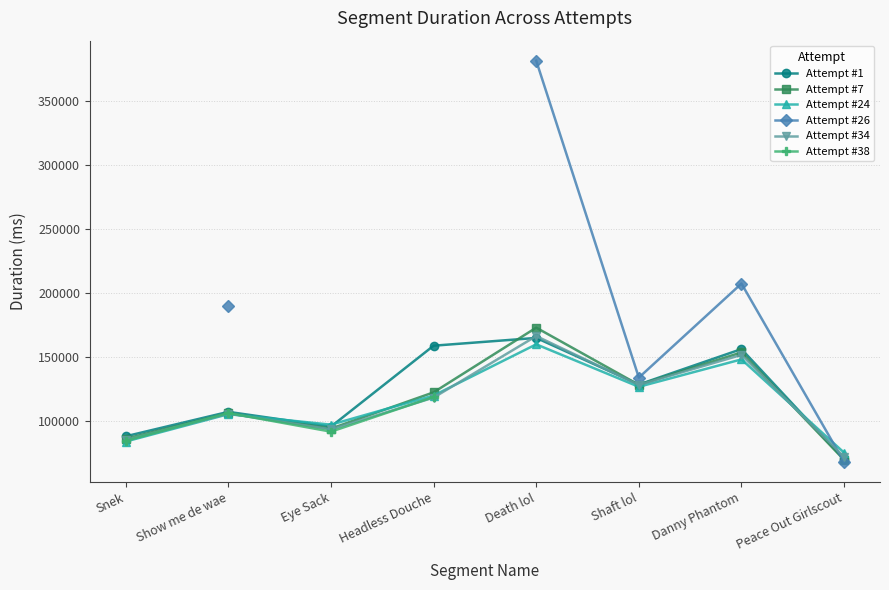

Which label corresponds to the smallest value in the chart?

Peace Out Girlscout